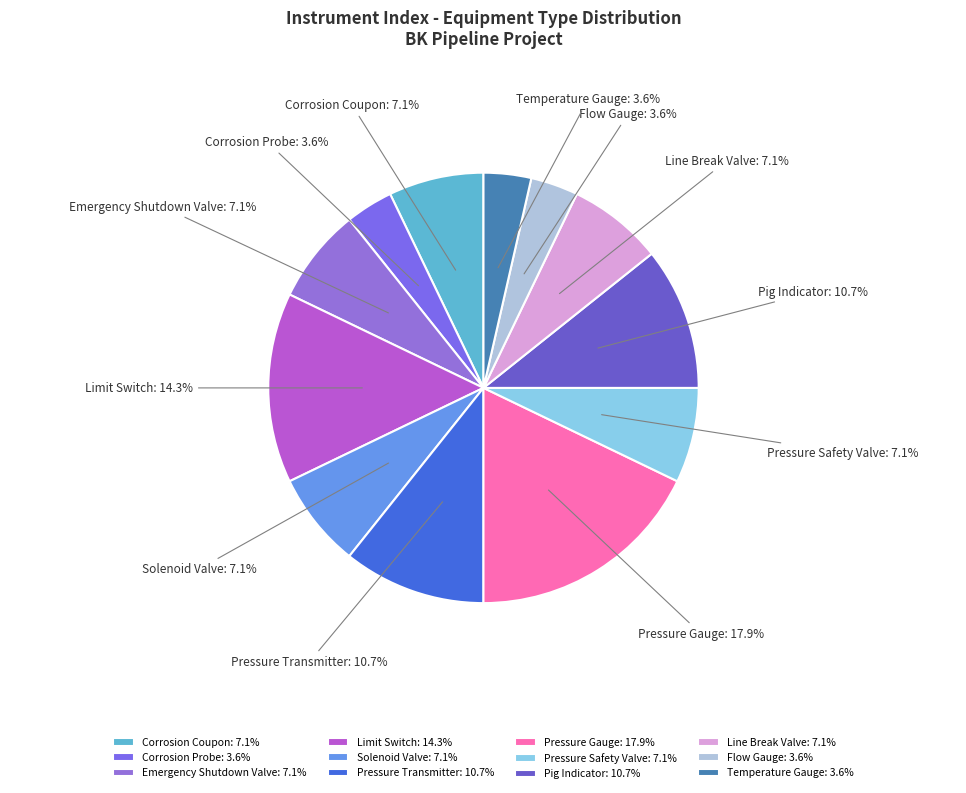

What is the ratio of the value at Flow Gauge to the value at Pressure Transmitter?

0.3